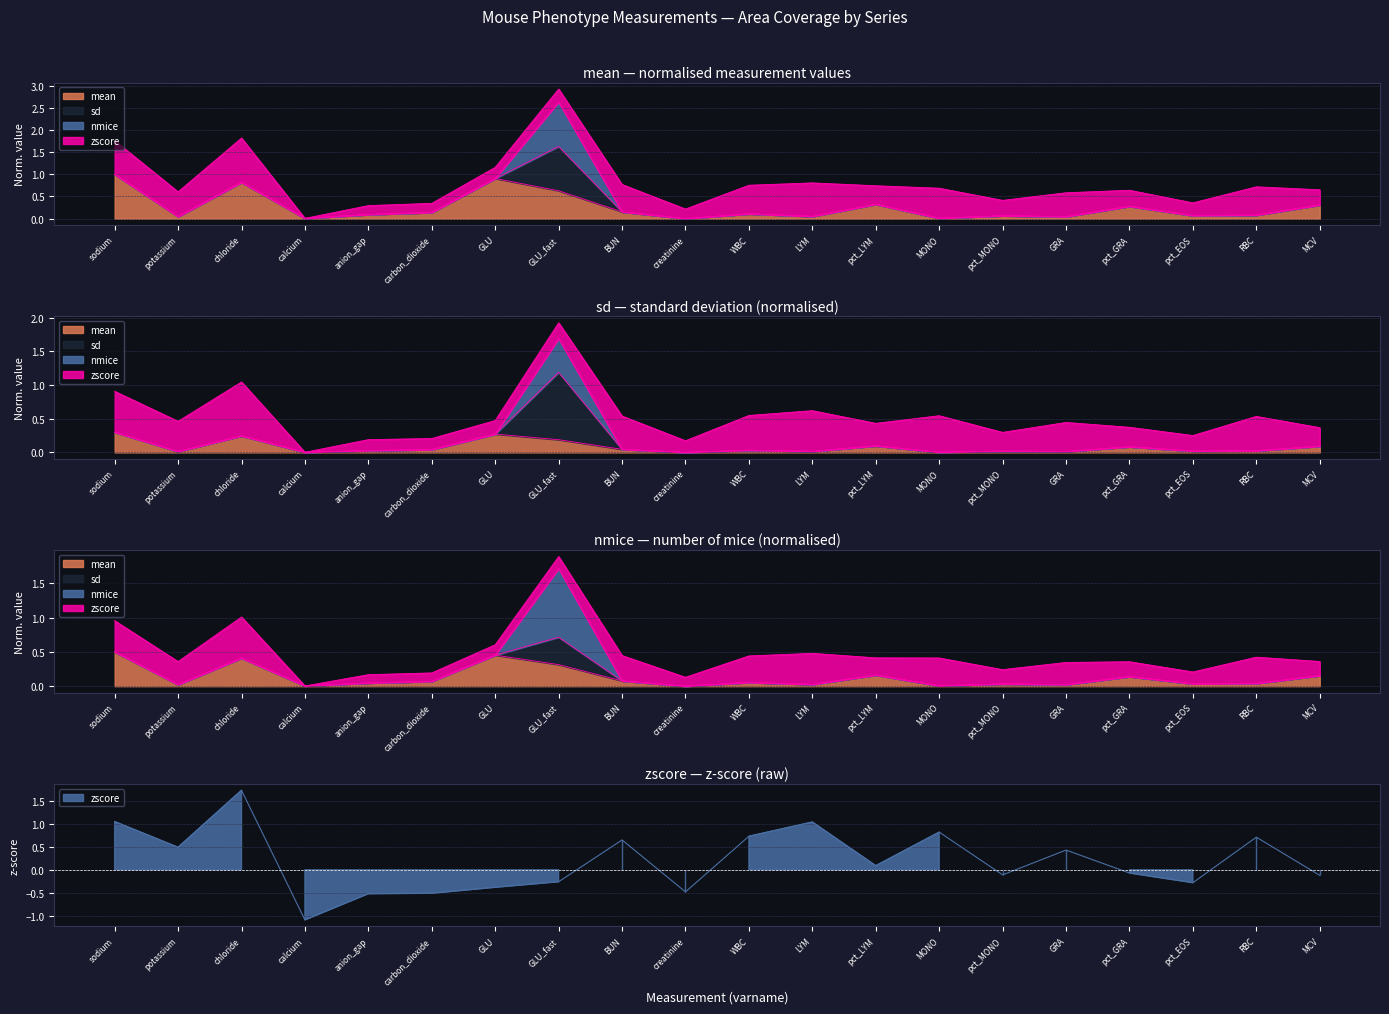

Which category has the lowest value across all series?

calcium